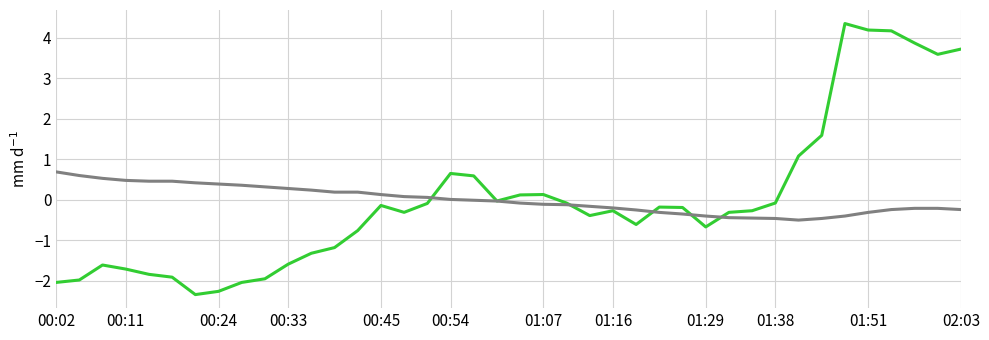

What is the minimum value shown in the chart?

-2.3